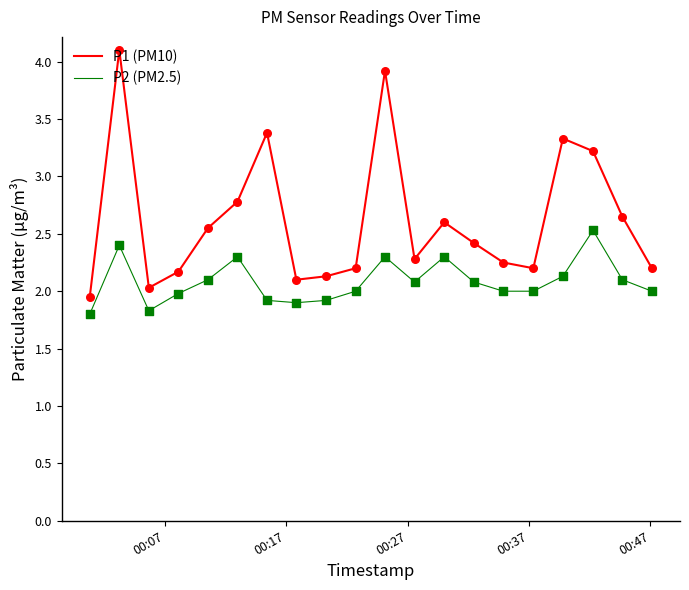

Which series has the largest range (max minus min)?

P1 (PM10)